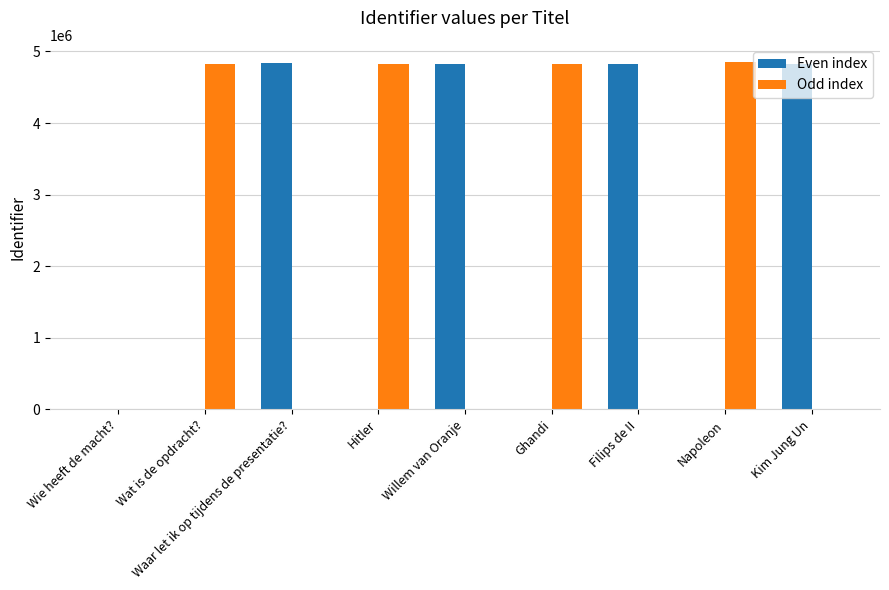

Between Wie heeft de macht? and Willem van Oranje, which series saw the biggest shift?

Even index